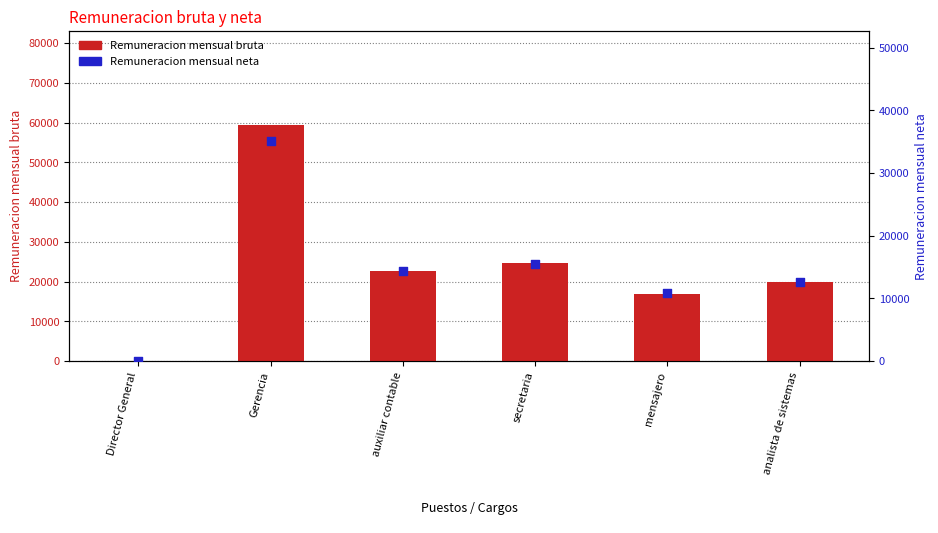

What are all the series names shown in the legend?

Remuneracion mensual bruta, Remuneracion mensual neta